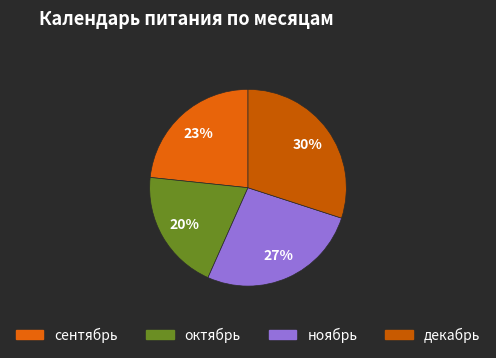

Which slice is the smallest?

октябрь